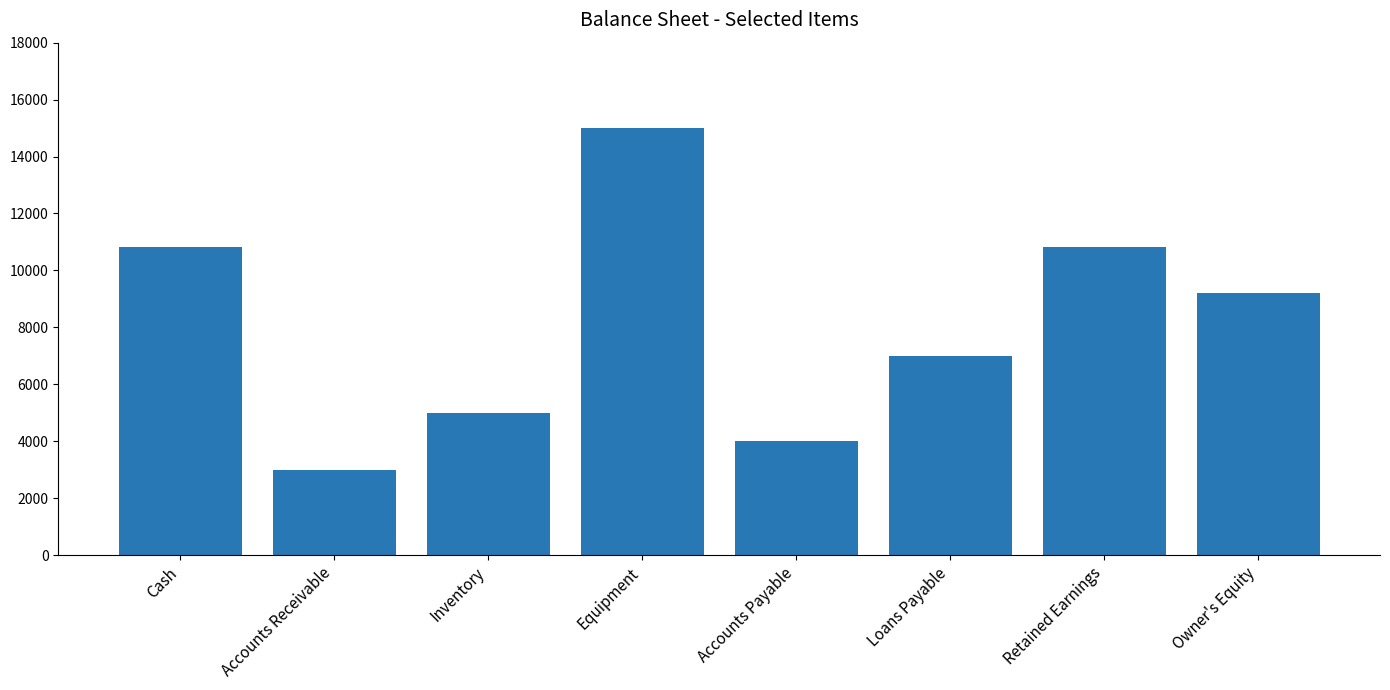

What is the label of the 4th bar from the left?

Equipment